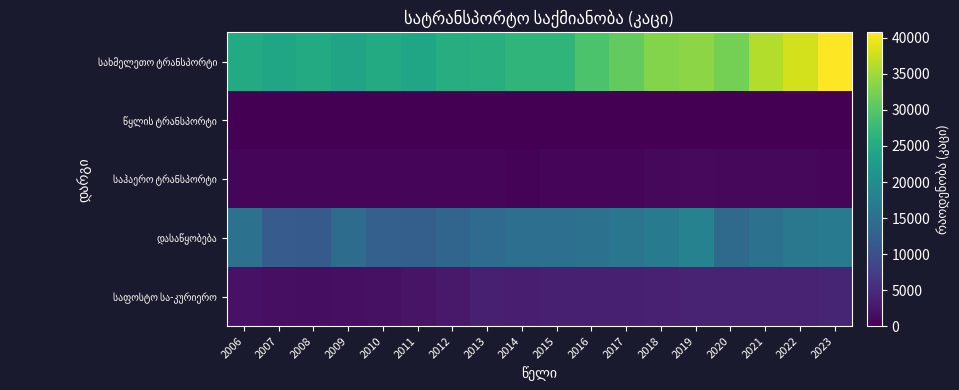

Which series has the largest total across all categories?

სახმელეთო ტრანსპორტი